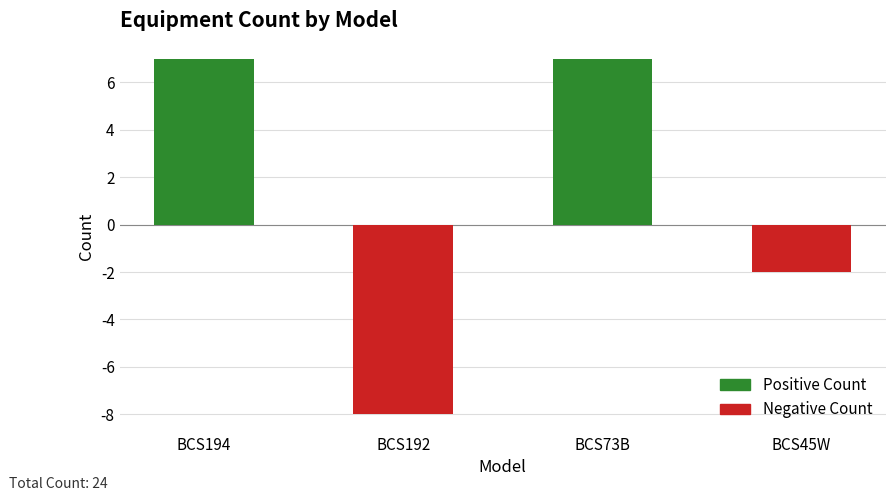

What is the average value?

1